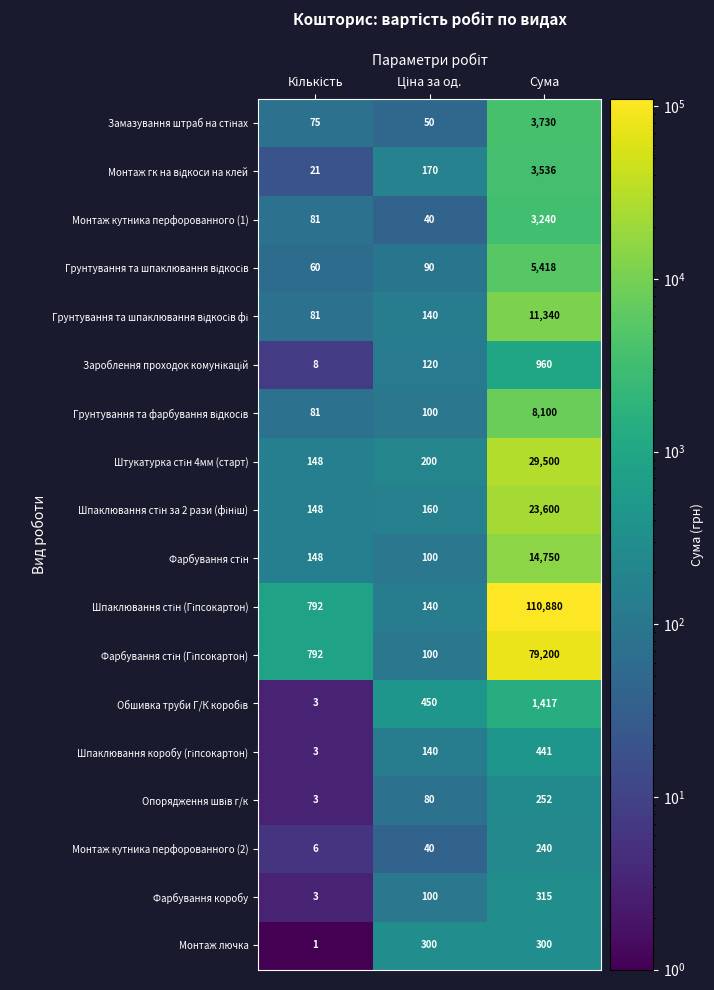

What is the difference between the highest and lowest values at Сума?

110640